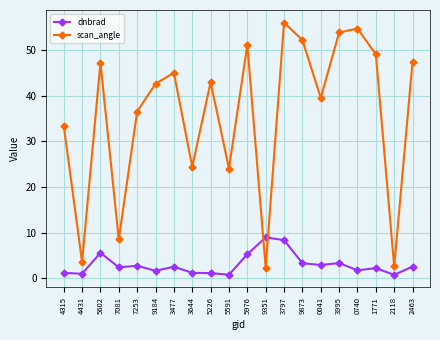

What is the difference between the second highest and second lowest values in the dnbrad series?

7.6